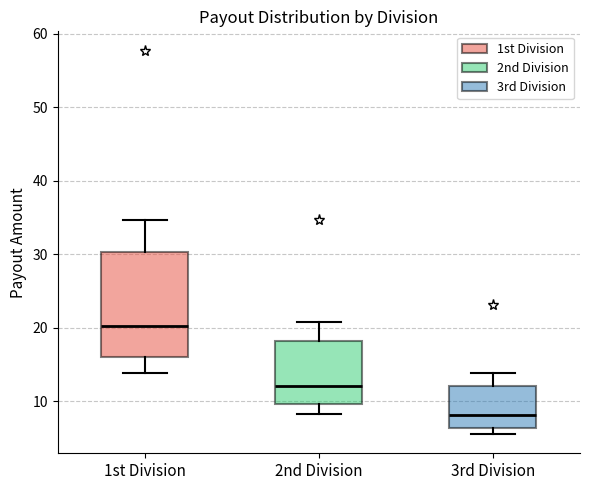

Where is the lower edge of the box for 3rd Division on the y-axis? The values are not printed on the chart, so give them approximately, as read against the axis.

6